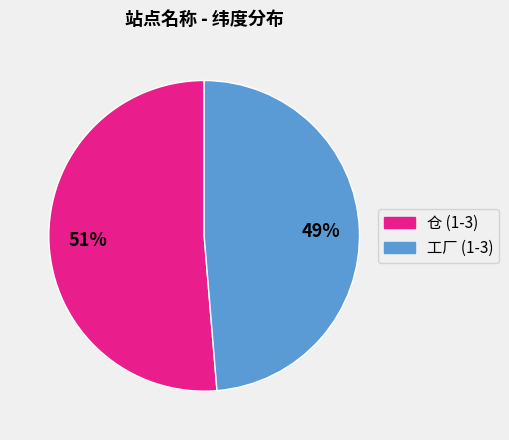

To the nearest percent, what is the average slice percentage?

50%